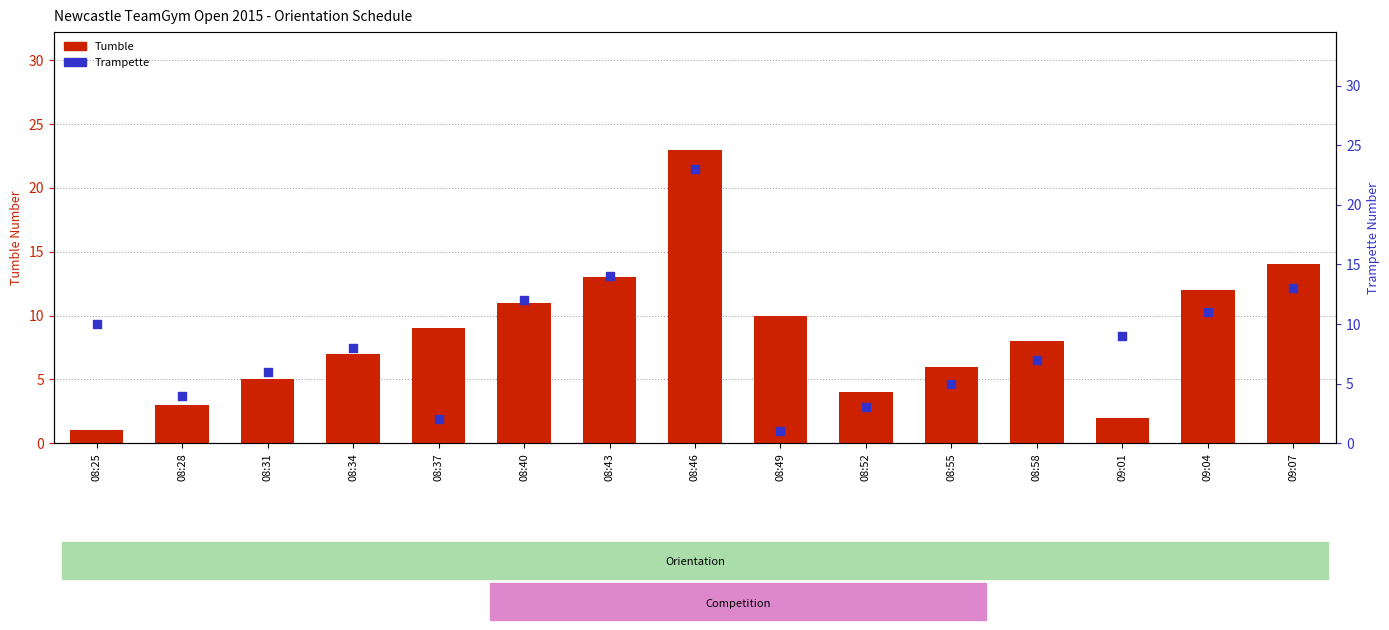

Which series has the widest spread of Y values?

Tumble